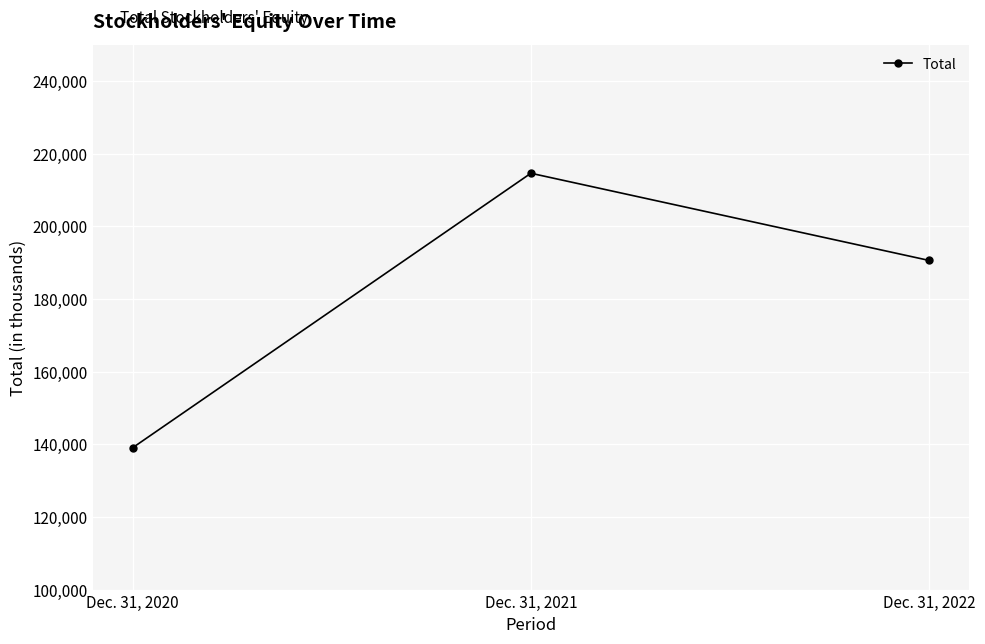

The chart shows a value of 214604 at Dec. 31, 2021. True or false?

True